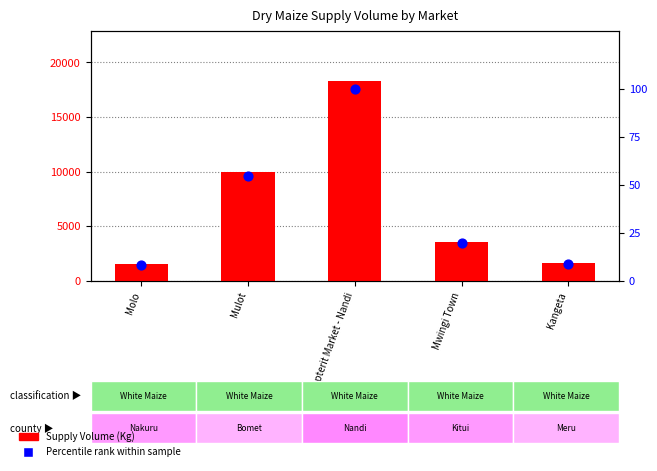

Which series contains the lowest Y value?

Percentile rank within sample